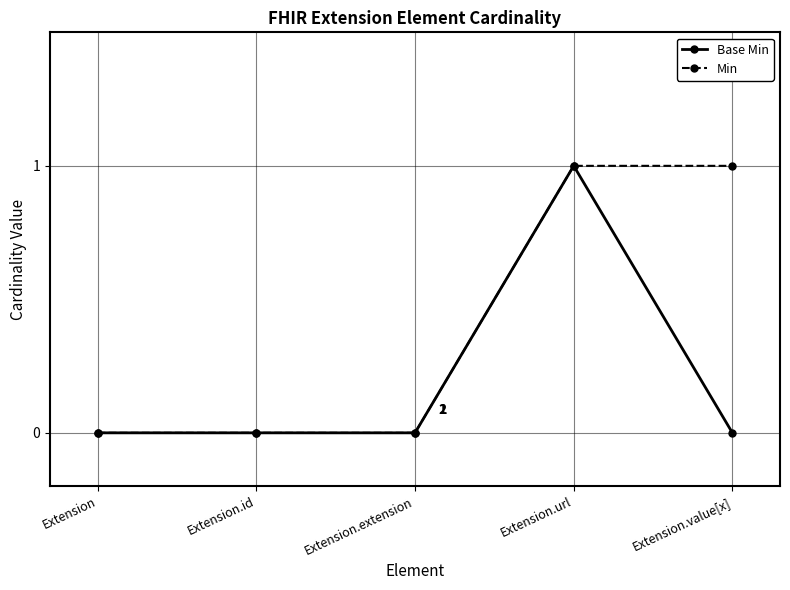

Between Extension.url and Extension.value[x], which series saw the biggest shift?

Base Min